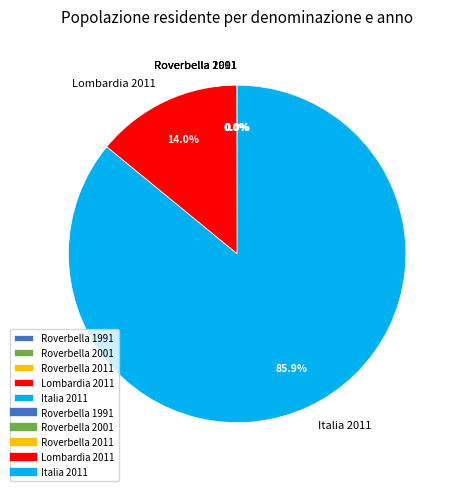

To the nearest percent, what percentage of the pie is Lombardia 2011?

14%